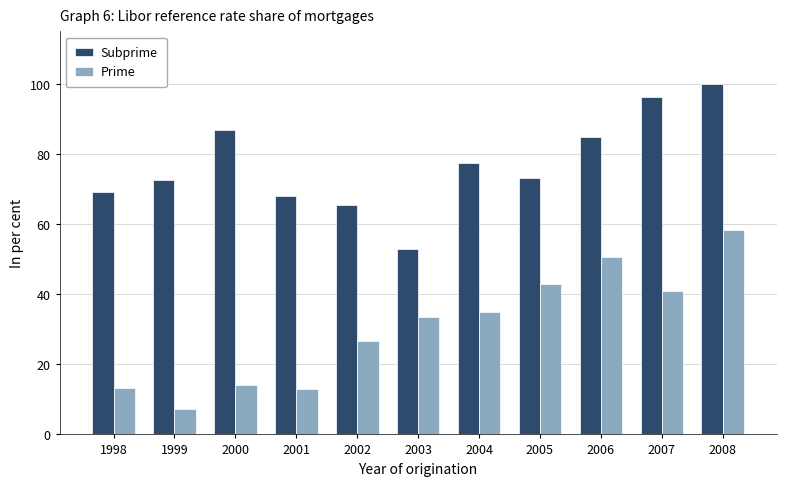

What is the sum of the Prime values at 1999 and 2005?

50.0